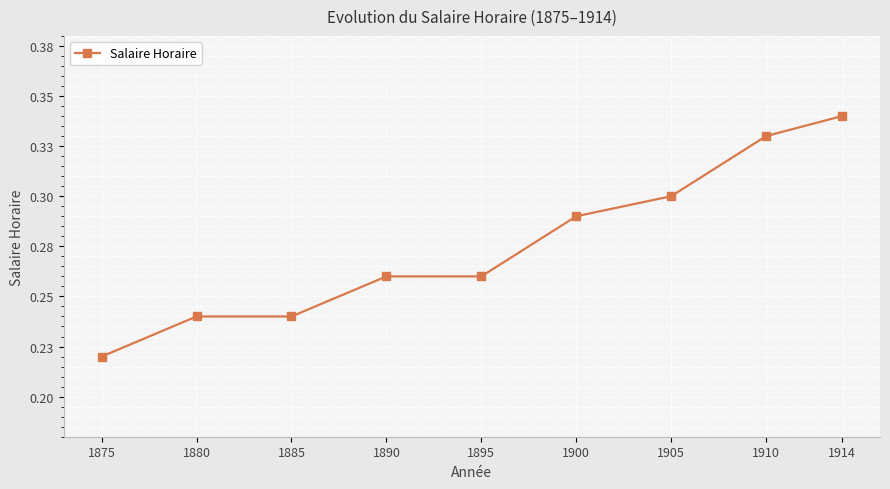

What is the smallest value displayed?

0.2